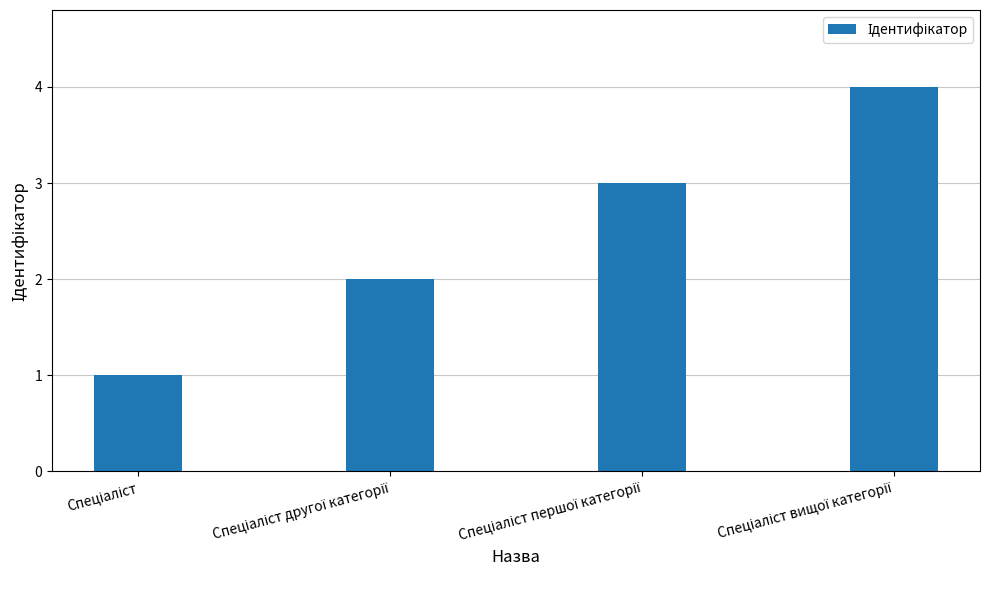

What is the maximum value shown in the chart?

4